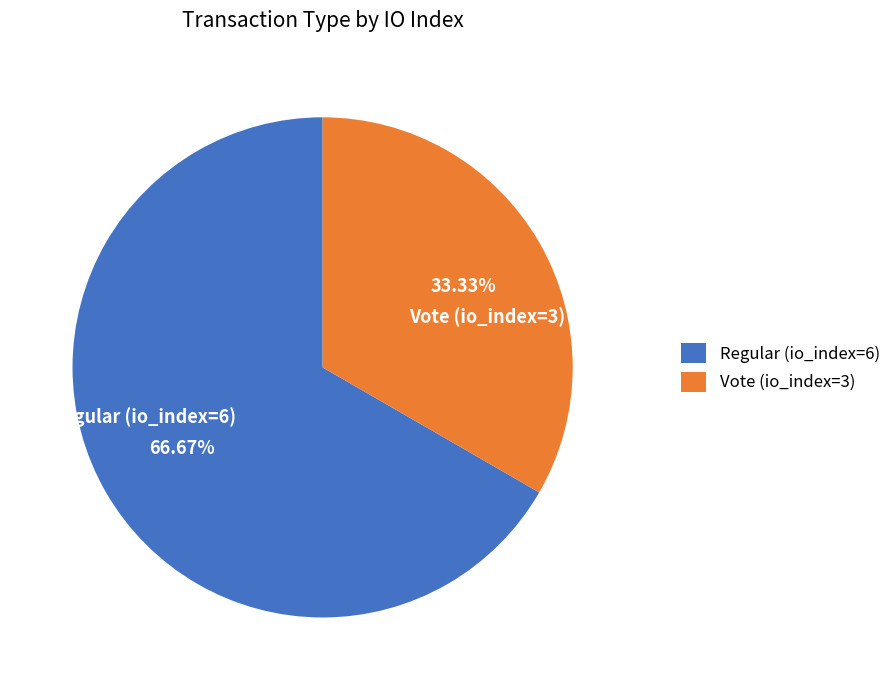

Count the number of slices in the pie.

2